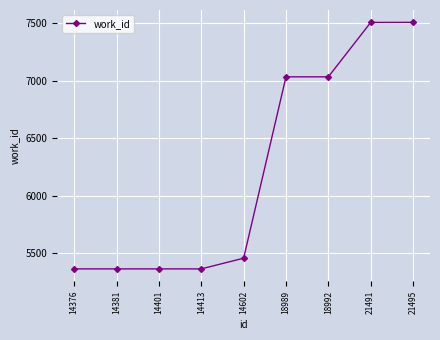

What is the minimum value shown in the chart?

5366